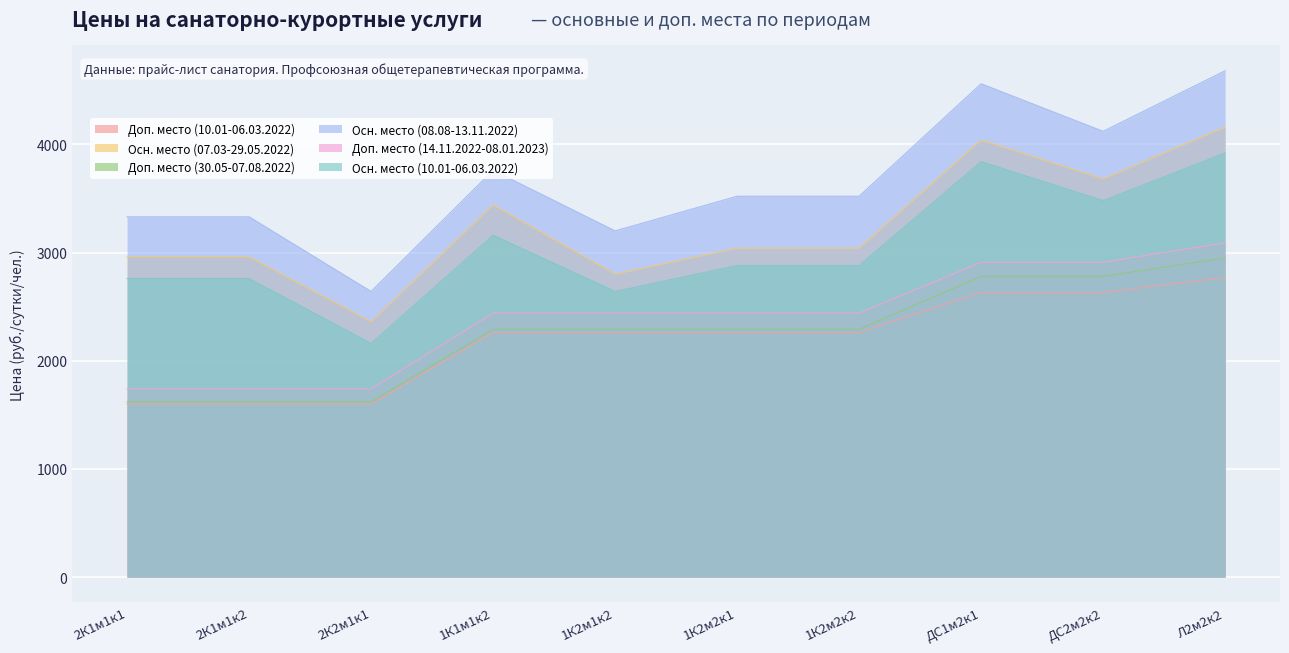

Rank the categories by Доп. место (30.05-07.08.2022) value from highest to lowest.

Л2м2к2, ДС1м2к1, ДС2м2к2, 1К1м1к2, 1К2м1к2, 1К2м2к1, 1К2м2к2, 2К1м1к1, 2К1м1к2, 2К2м1к1